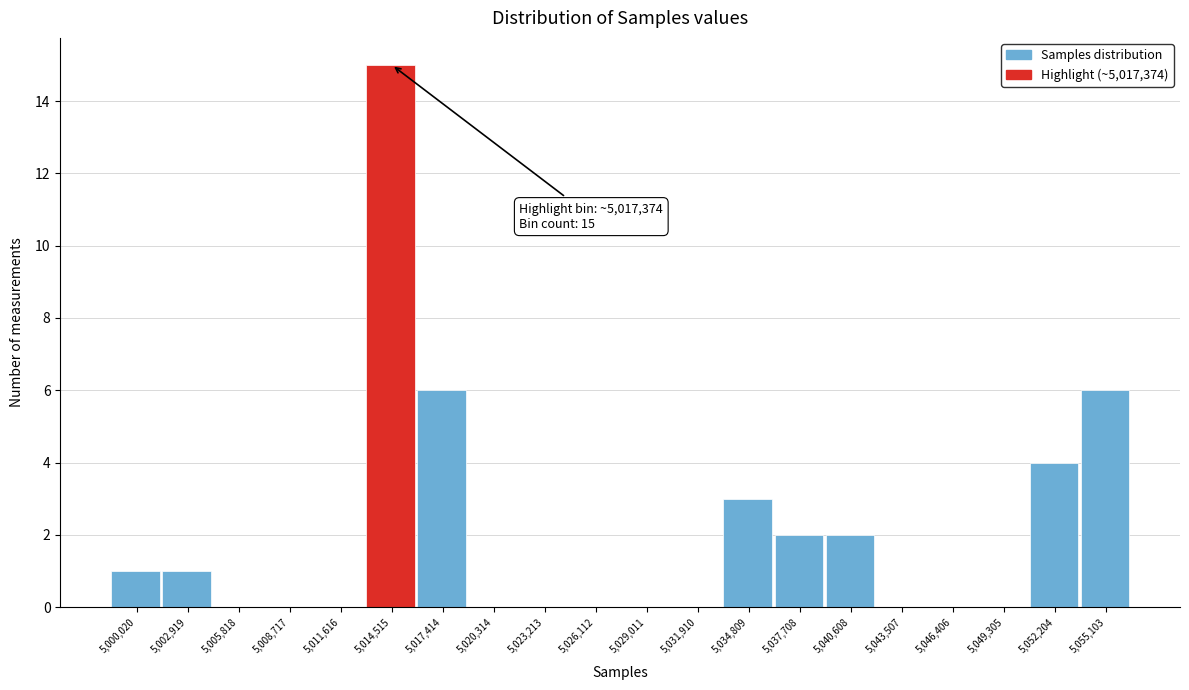

Reading left to right, extract all data points from this chart.

5,000,020=1	5,002,919=1	5,005,818=0	5,008,717=0	5,011,616=0	5,014,515=15	5,017,414=6	5,020,314=0	5,023,213=0	5,026,112=0	5,029,011=0	5,031,910=0	5,034,809=3	5,037,708=2	5,040,608=2	5,043,507=0	5,046,406=0	5,049,305=0	5,052,204=4	5,055,103=6